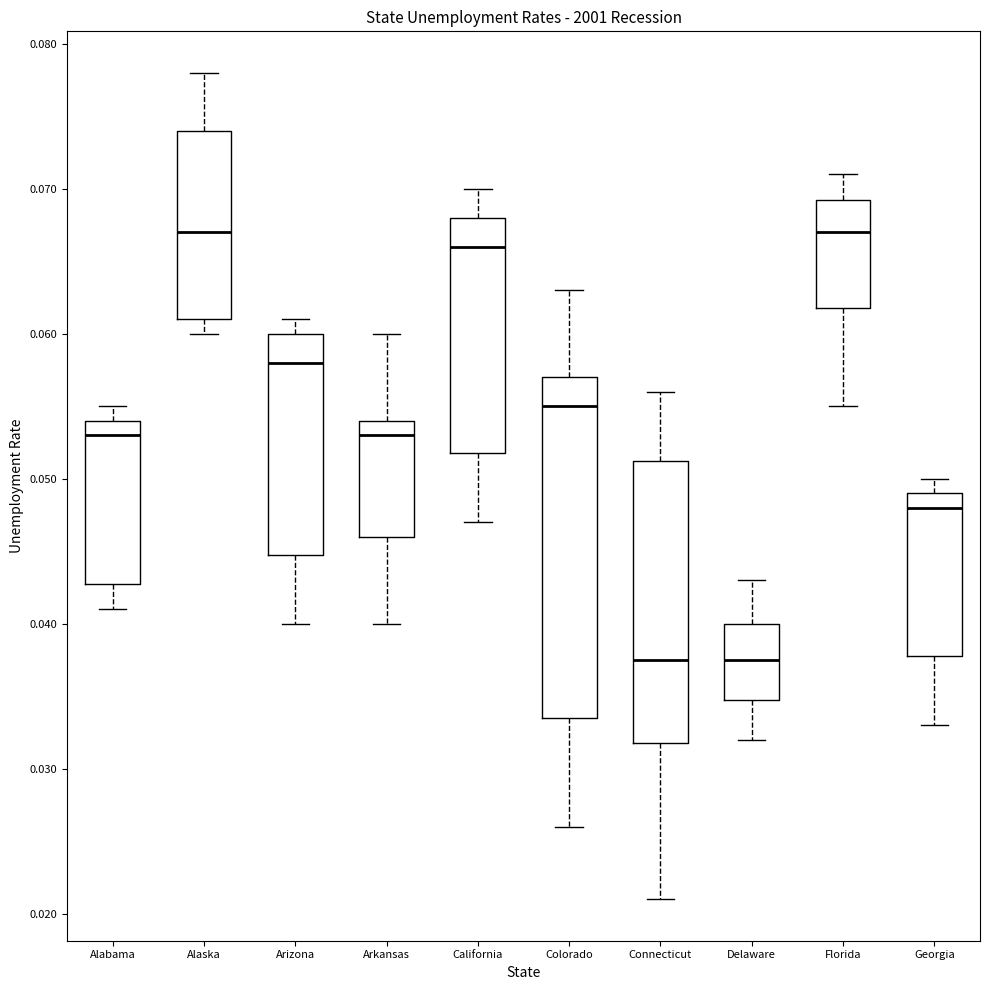

Which box is the tallest, from its lower edge to its upper edge?

Colorado